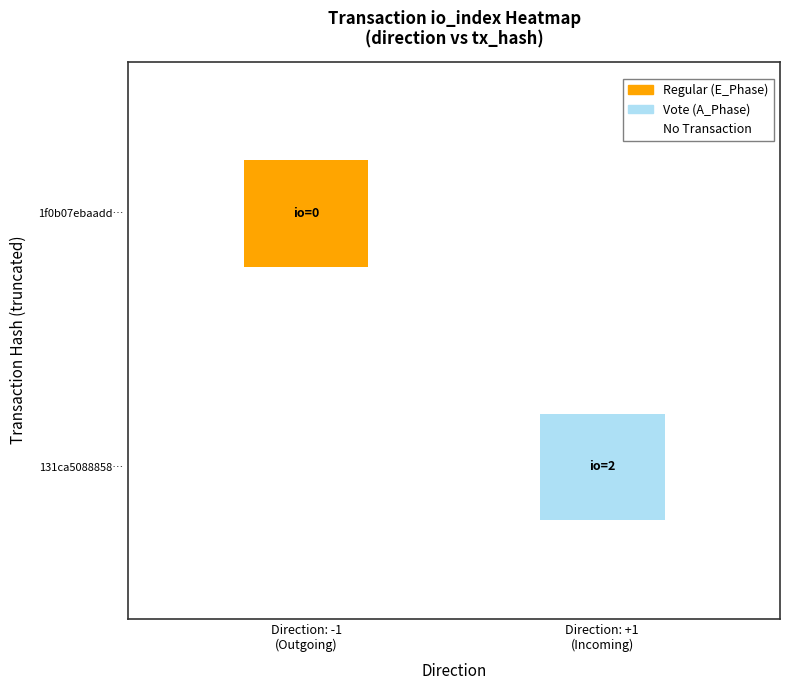

Reading left to right, list all the values displayed in this chart.

direction_values: -1	1
io_index_values: 0	2